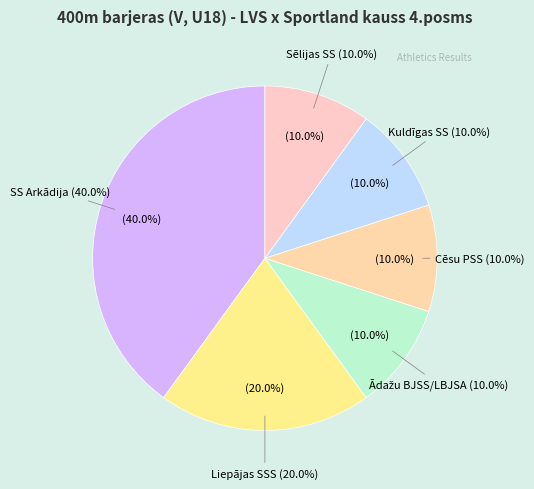

Which slice is the largest?

SS Arkādija